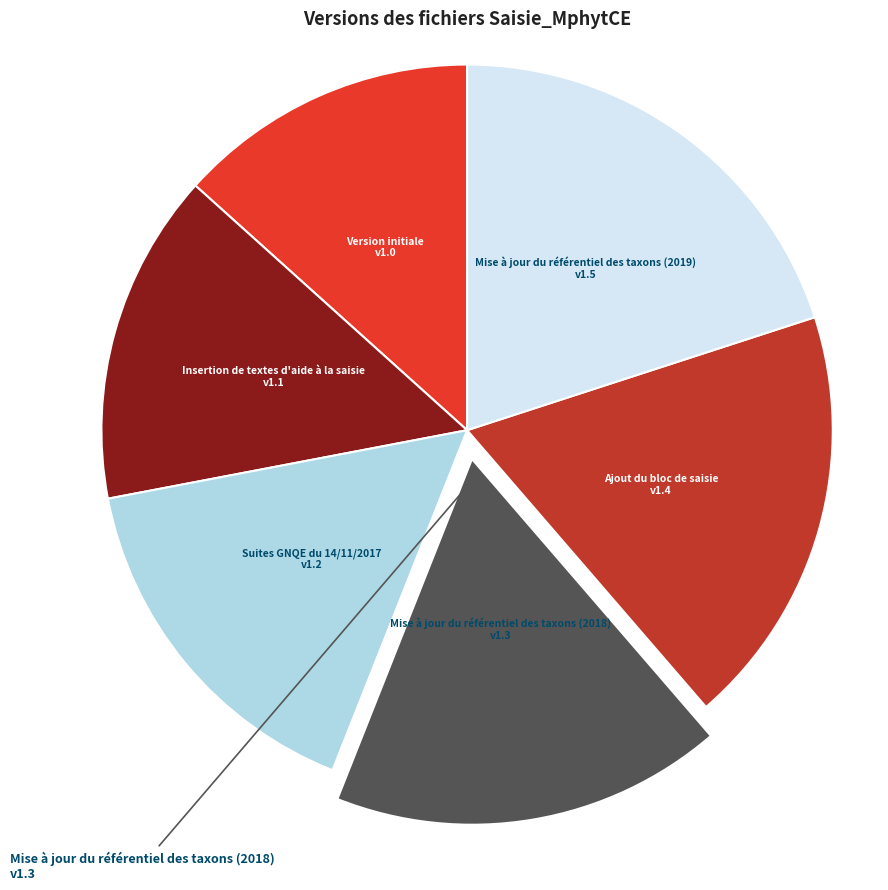

Does any single category account for the majority?

No